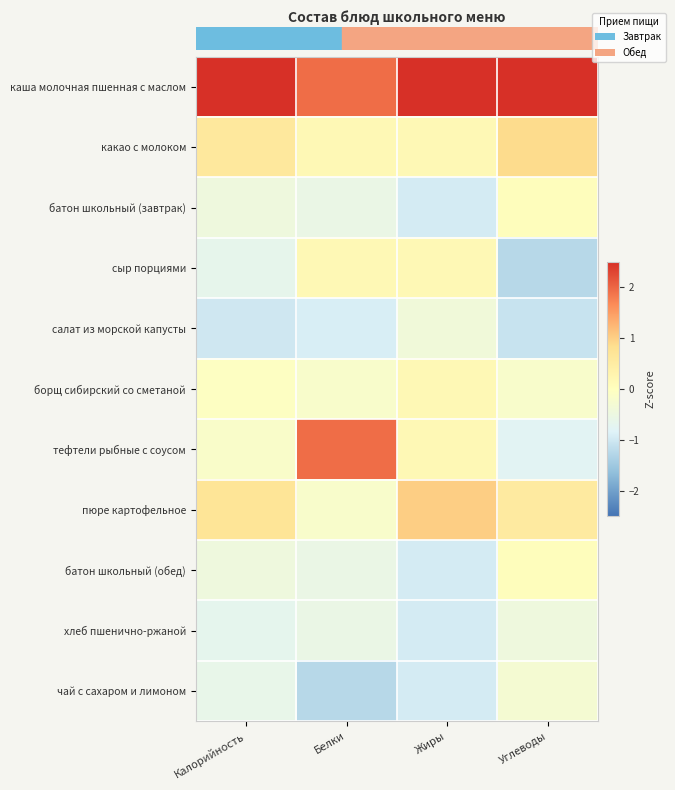

Which has a higher value, Жиры or Калорийность?

Калорийность